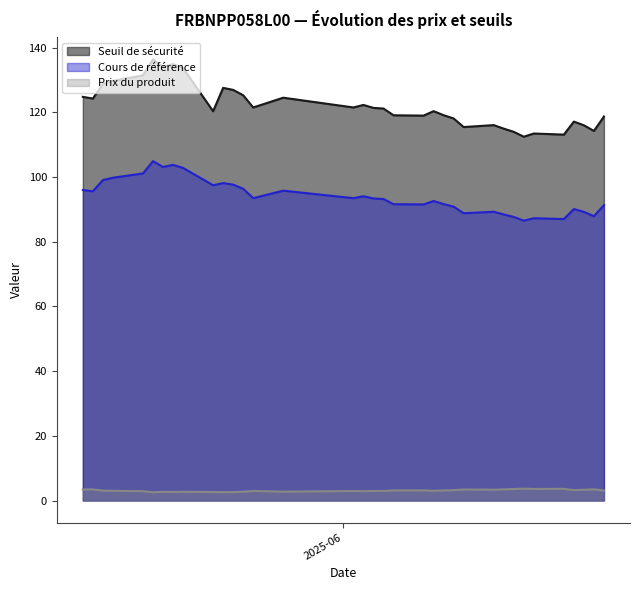

True or false: Prix du produit and Seuil de sécurité cross at least once.

False